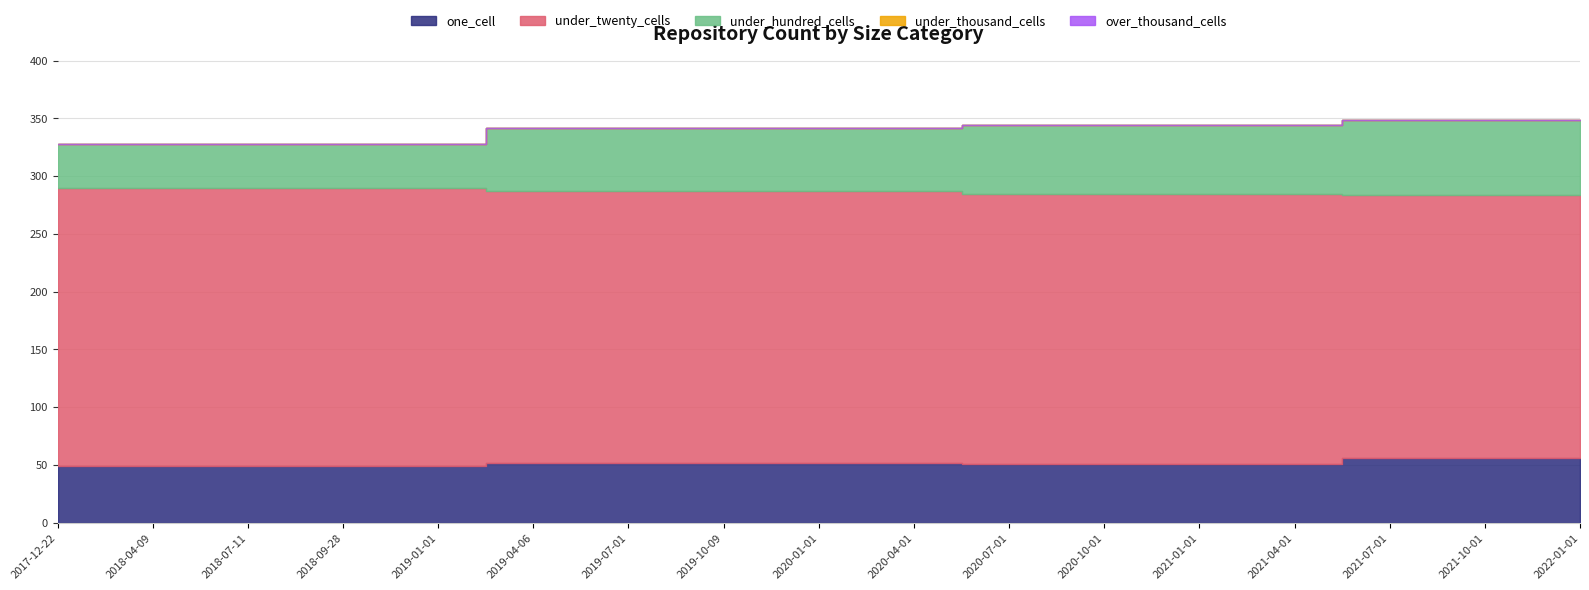

Between 2019-01-01 and 2020-04-01, which series saw the biggest shift?

under_hundred_cells